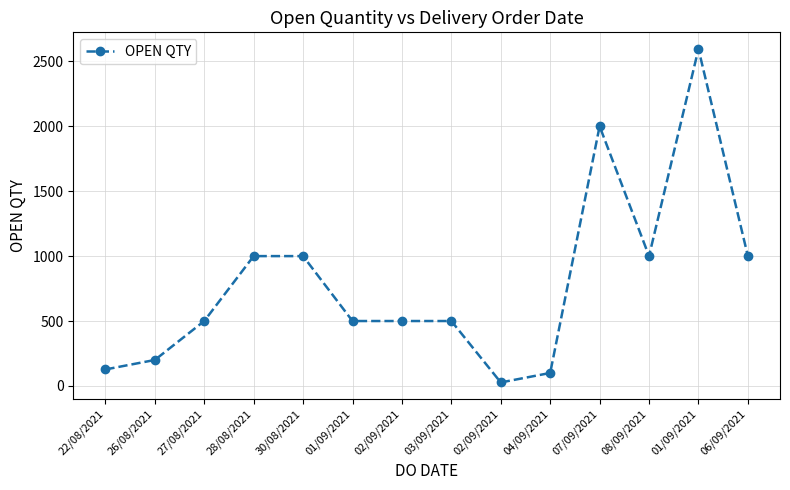

How many series are shown in this chart?

1